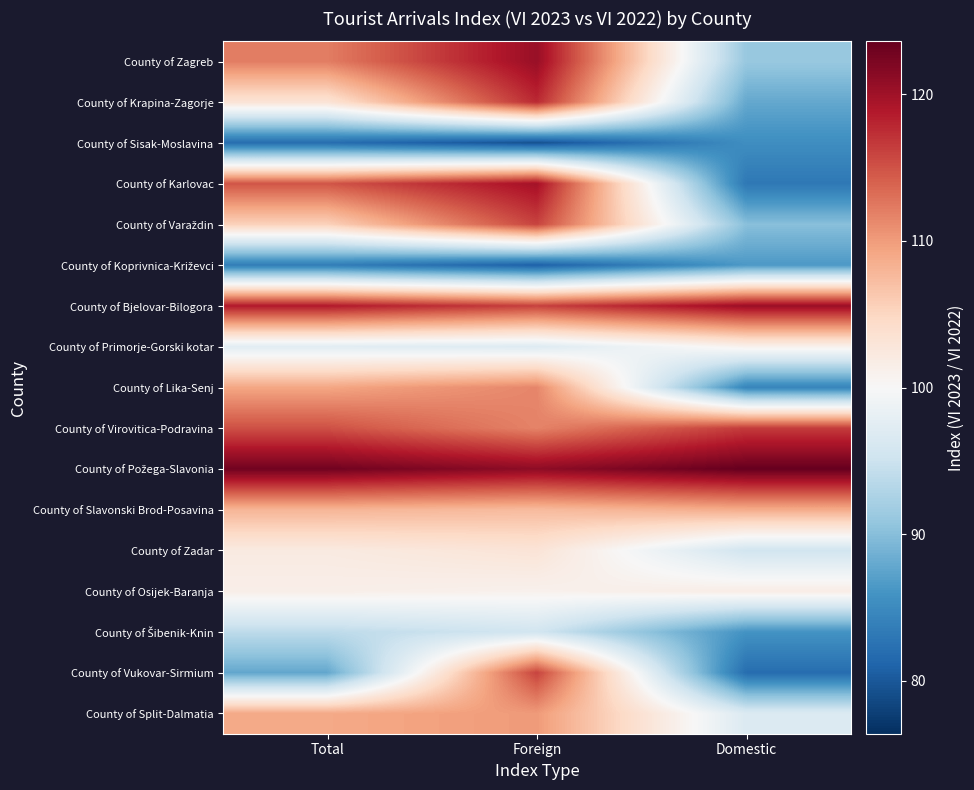

At how many categories does at least one series exceed 91?

3